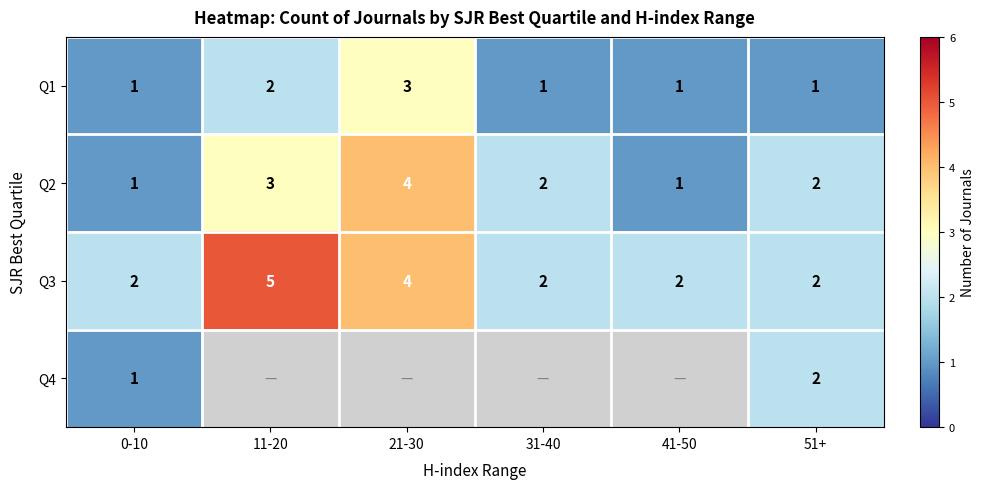

At which category is the sum across all series the highest?

51+